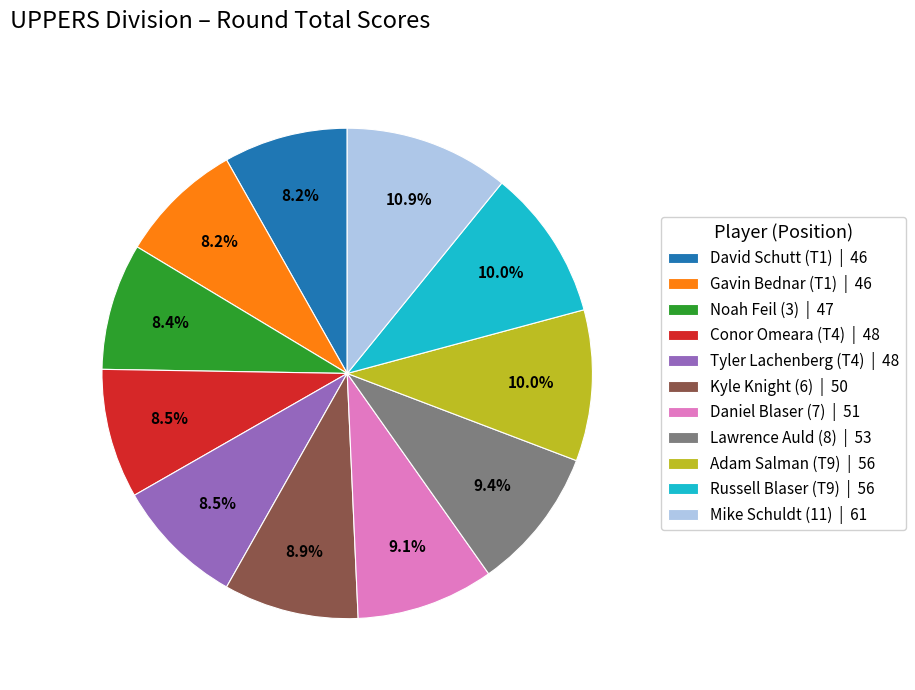

Is there a majority slice in this chart?

No